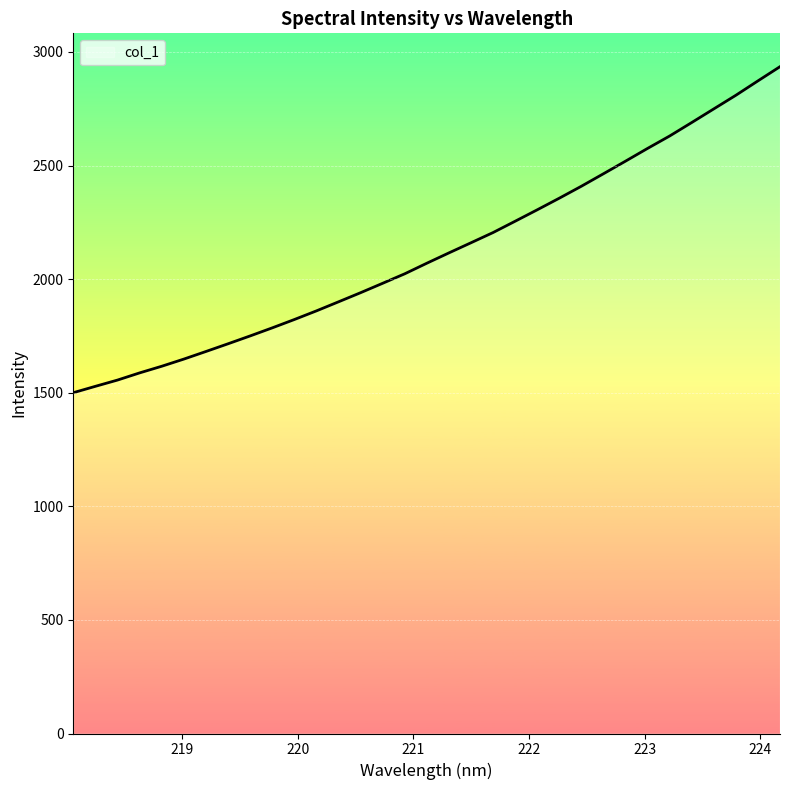

What is the average value?

2121.9